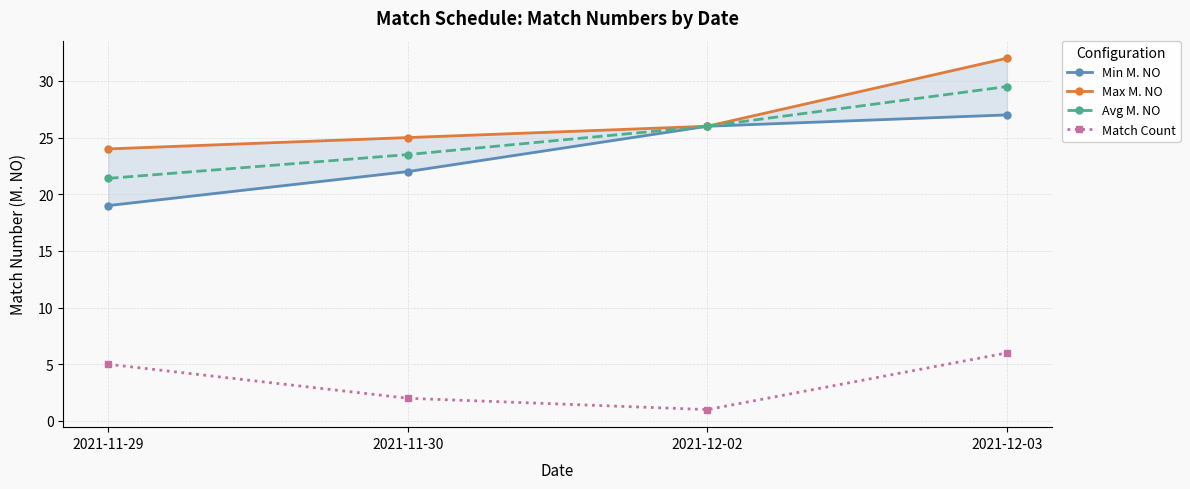

What are all the series names shown in the legend?

Min M. NO, Max M. NO, Avg M. NO, Match Count